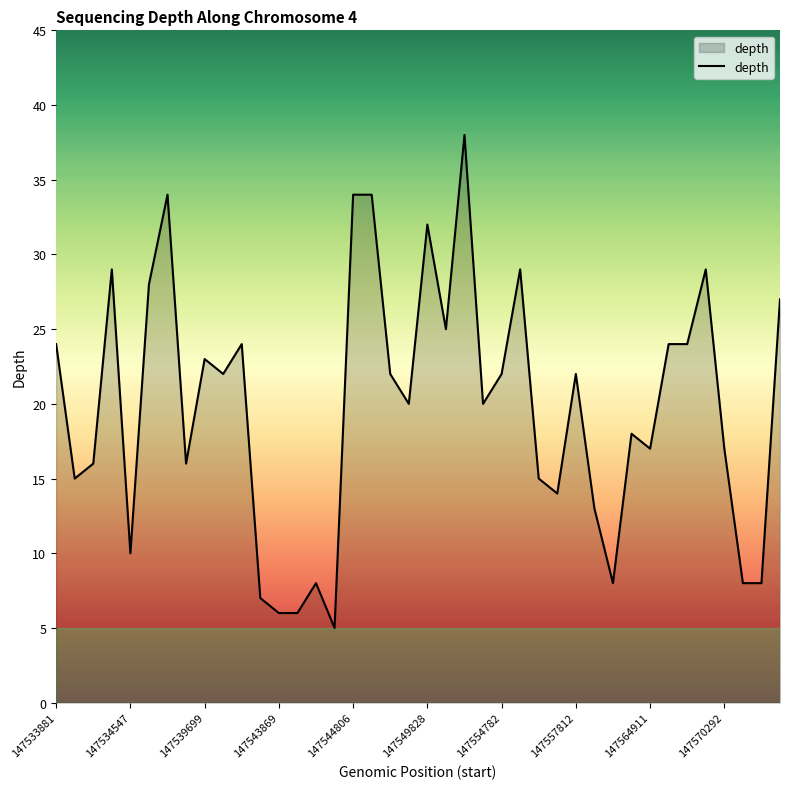

What is the maximum value shown in the chart?

38